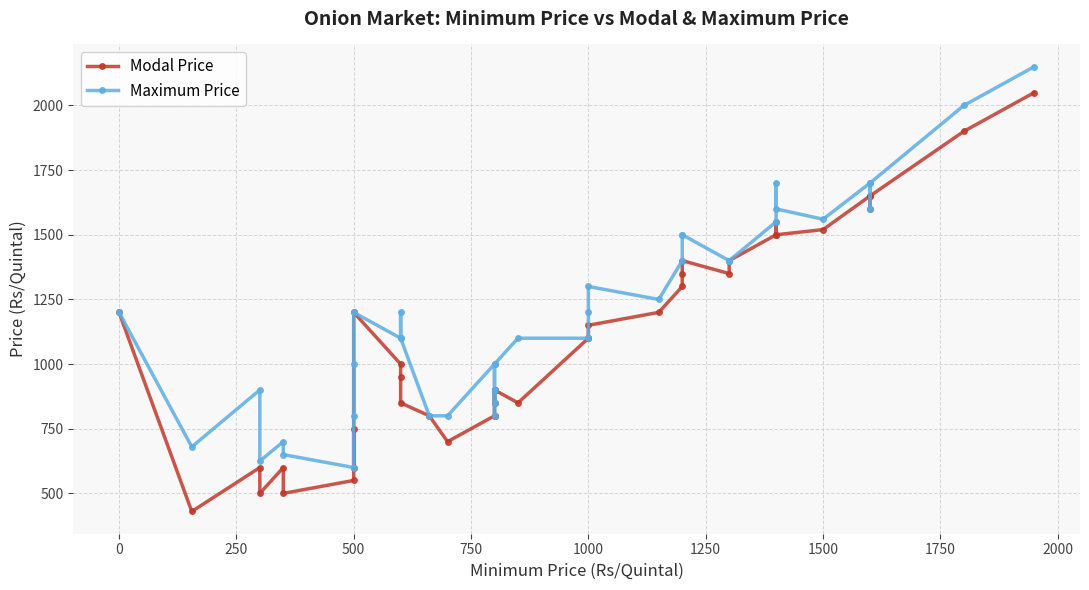

What are all the series names shown in the legend?

Modal Price, Maximum Price